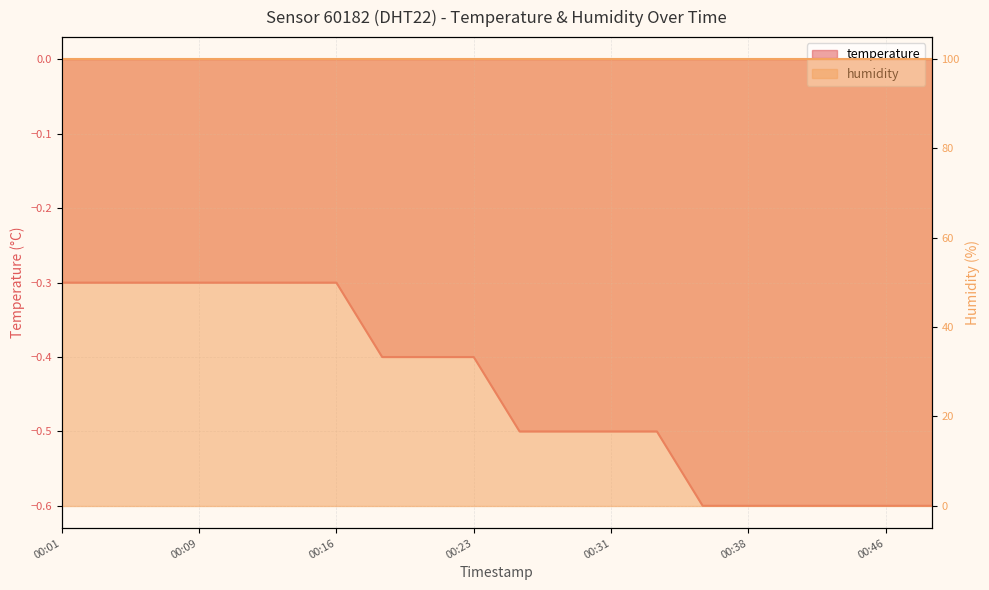

Rank the categories by value from highest to lowest.

2023-03-01T00:01:55, 2023-03-01T00:04:21, 2023-03-01T00:06:47, 2023-03-01T00:09:16, 2023-03-01T00:11:42, 2023-03-01T00:14:08, 2023-03-01T00:16:36, 2023-03-01T00:19:04, 2023-03-01T00:21:30, 2023-03-01T00:23:56, 2023-03-01T00:26:23, 2023-03-01T00:28:49, 2023-03-01T00:31:17, 2023-03-01T00:33:43, 2023-03-01T00:36:11, 2023-03-01T00:38:39, 2023-03-01T00:41:07, 2023-03-01T00:43:33, 2023-03-01T00:46:07, 2023-03-01T00:48:34